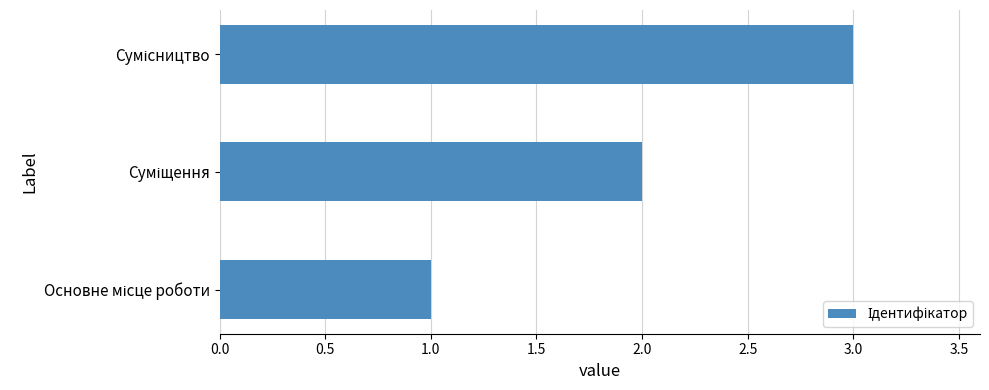

What is the sum of all values?

6